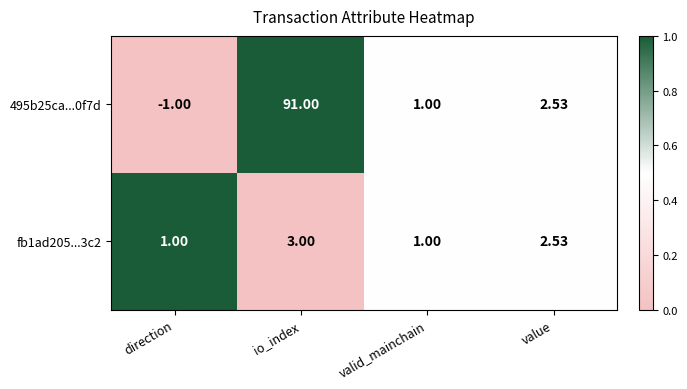

At which label does fb1ad205...3c2 first exceed 2?

io_index